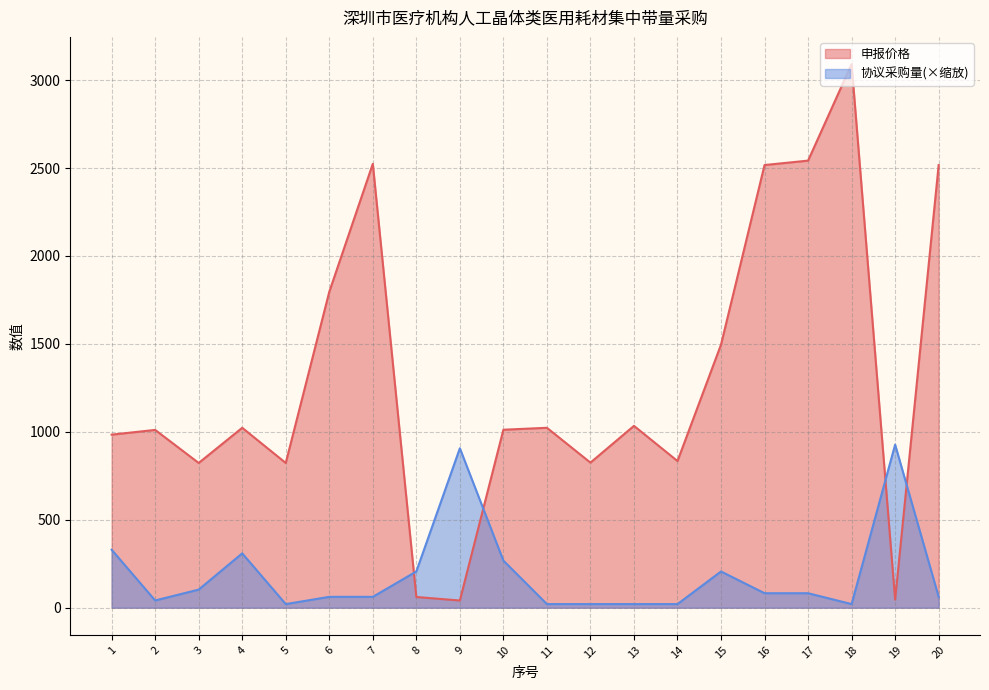

List the series in order of their overall mean, highest first.

申报价格, 协议采购量(×缩放)